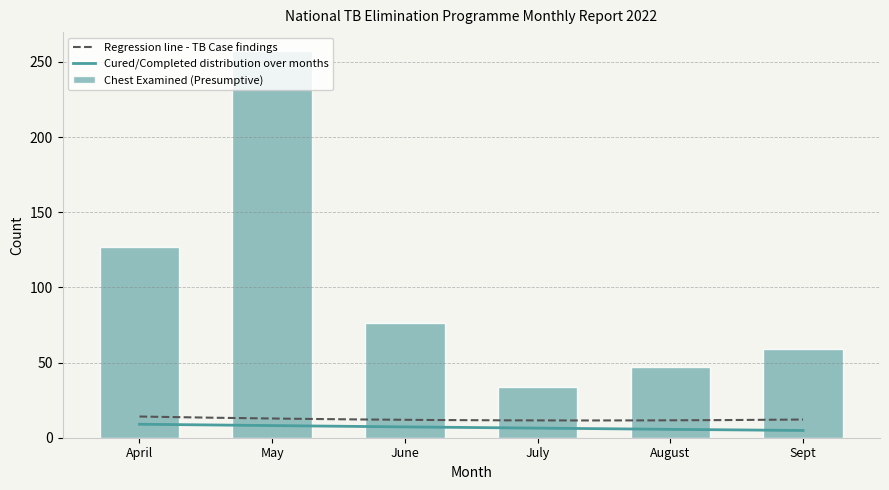

Between April and June, which is larger?

April